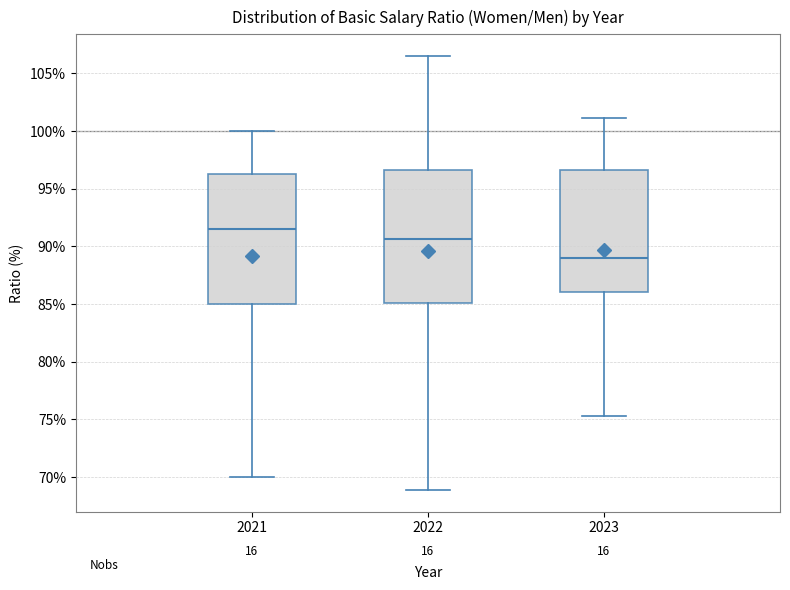

Reading left to right, read every box against the y-axis: the position of its median line, the range the box covers, and the ends of its whiskers. The values are not printed on the chart, so give them approximately, as read against the axis.

2021: median 91.5, box 85.0 to 96.5, whiskers 70.0 to 100.0
2022: median 90.5, box 85.0 to 96.5, whiskers 69.0 to 106.5
2023: median 89.0, box 86.0 to 96.5, whiskers 75.5 to 101.0